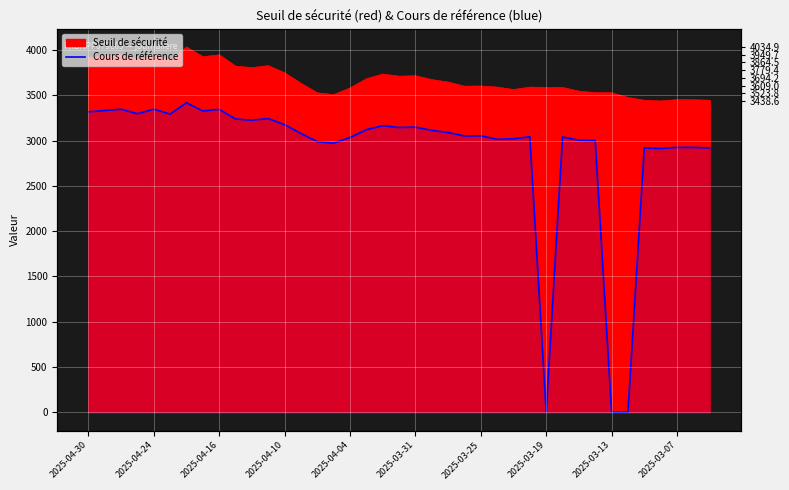

What is the difference between the maximum and minimum values?

3419.4